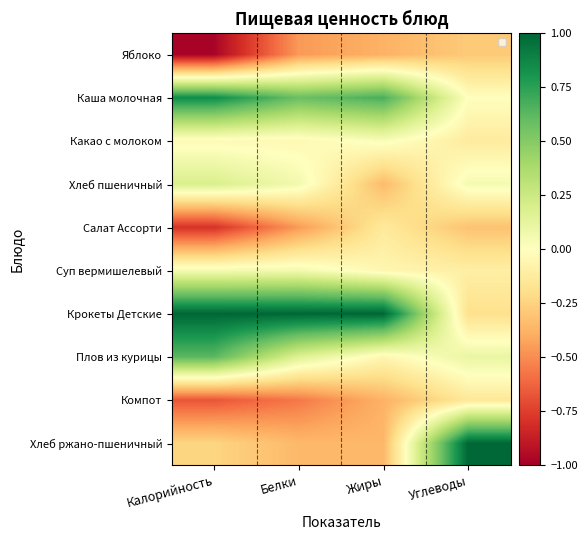

Which series has the largest total across all categories?

Крокеты Детские